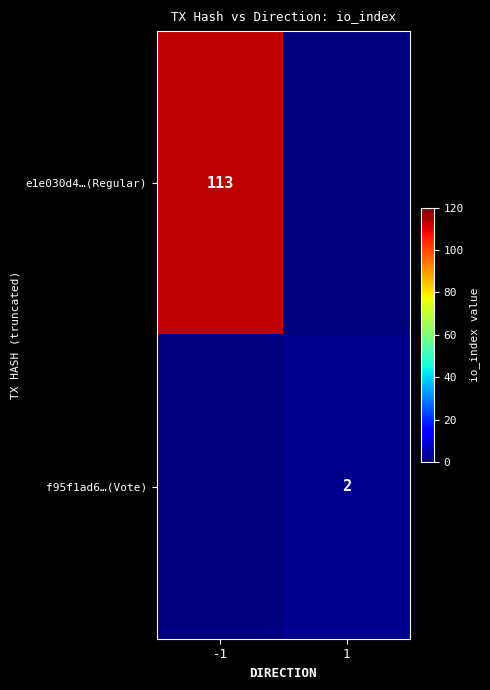

Is the value of f95f1ad6…(Vote) at 1 greater than the value of e1e030d4…(Regular) at -1?

No